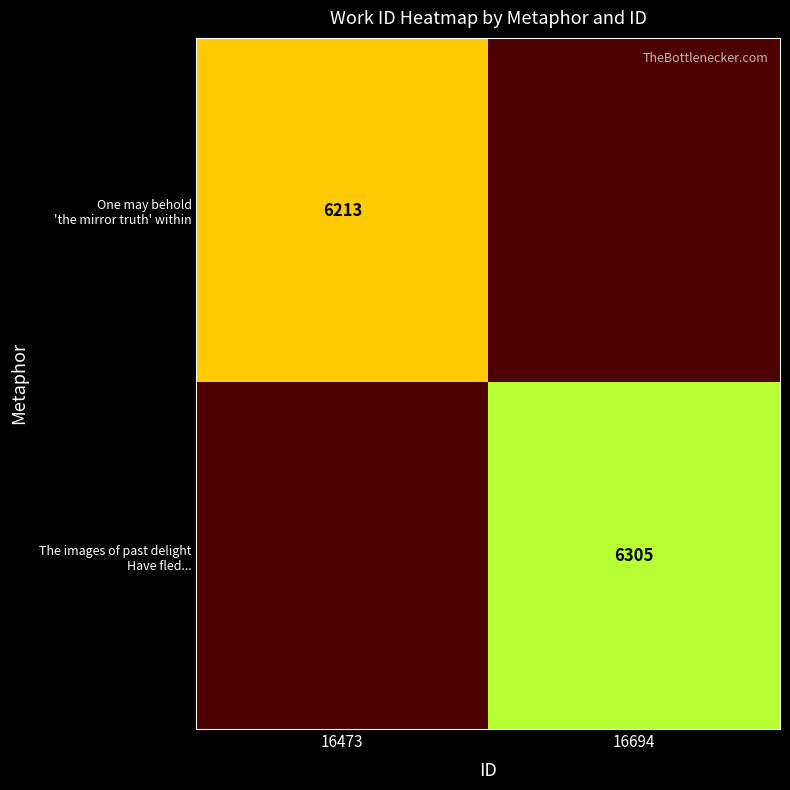

What is the maximum value for One may behold 'the mirror truth' within?

6213.0